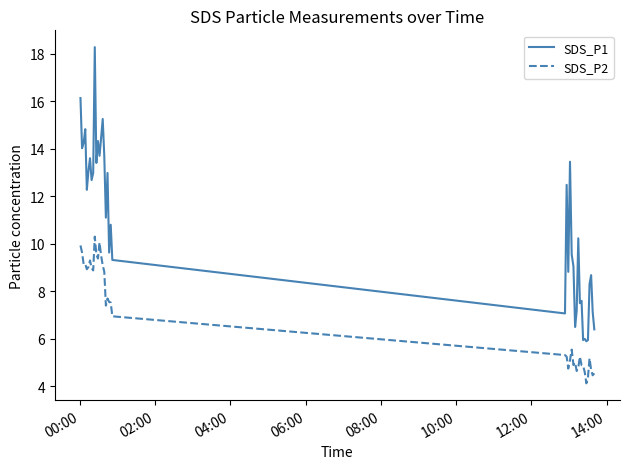

Which series has the widest spread of values?

SDS_P1